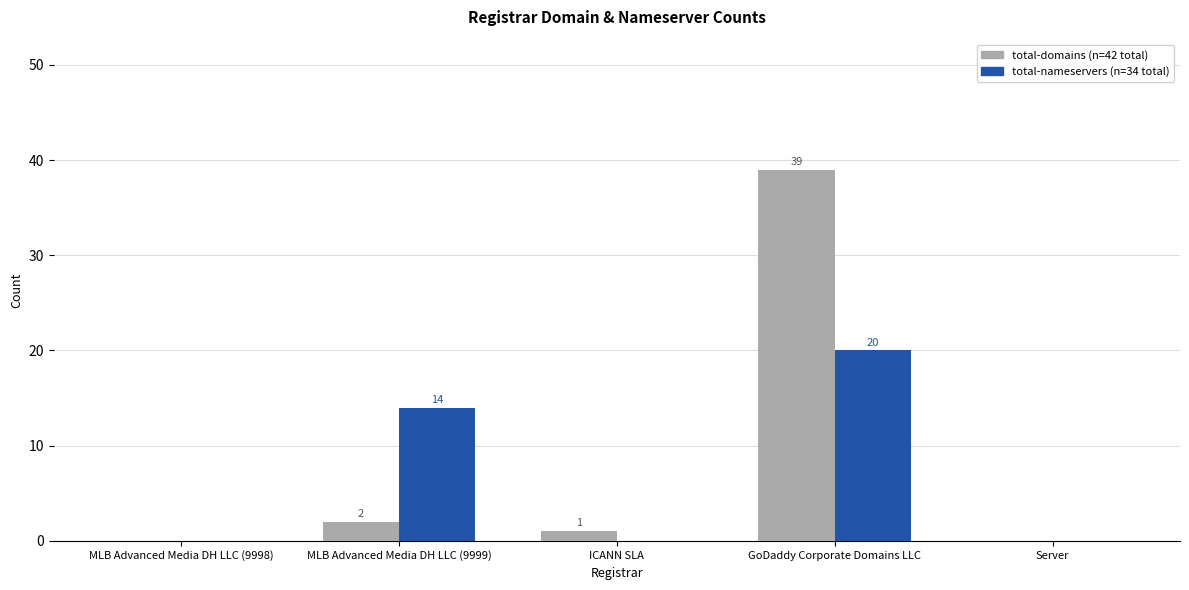

Which label corresponds to the largest value in the chart?

GoDaddy Corporate Domains LLC